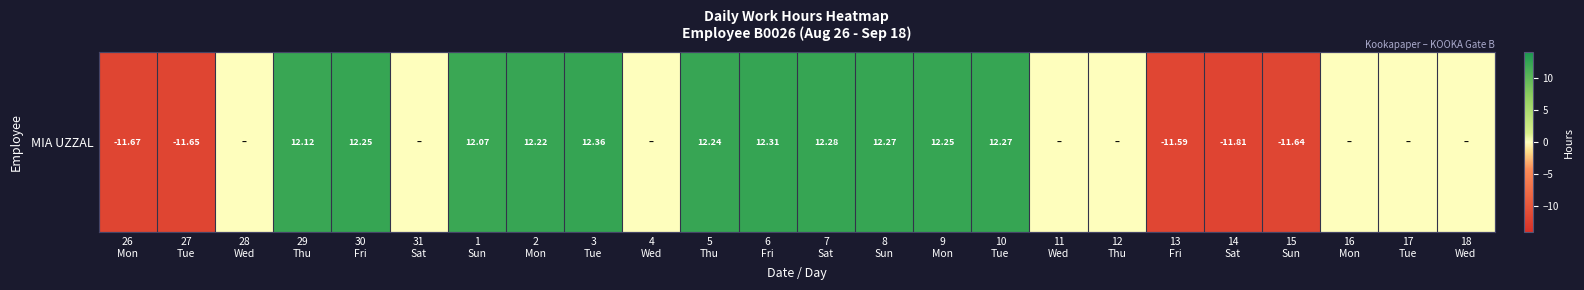

What is the difference between the maximum and minimum values?

24.2